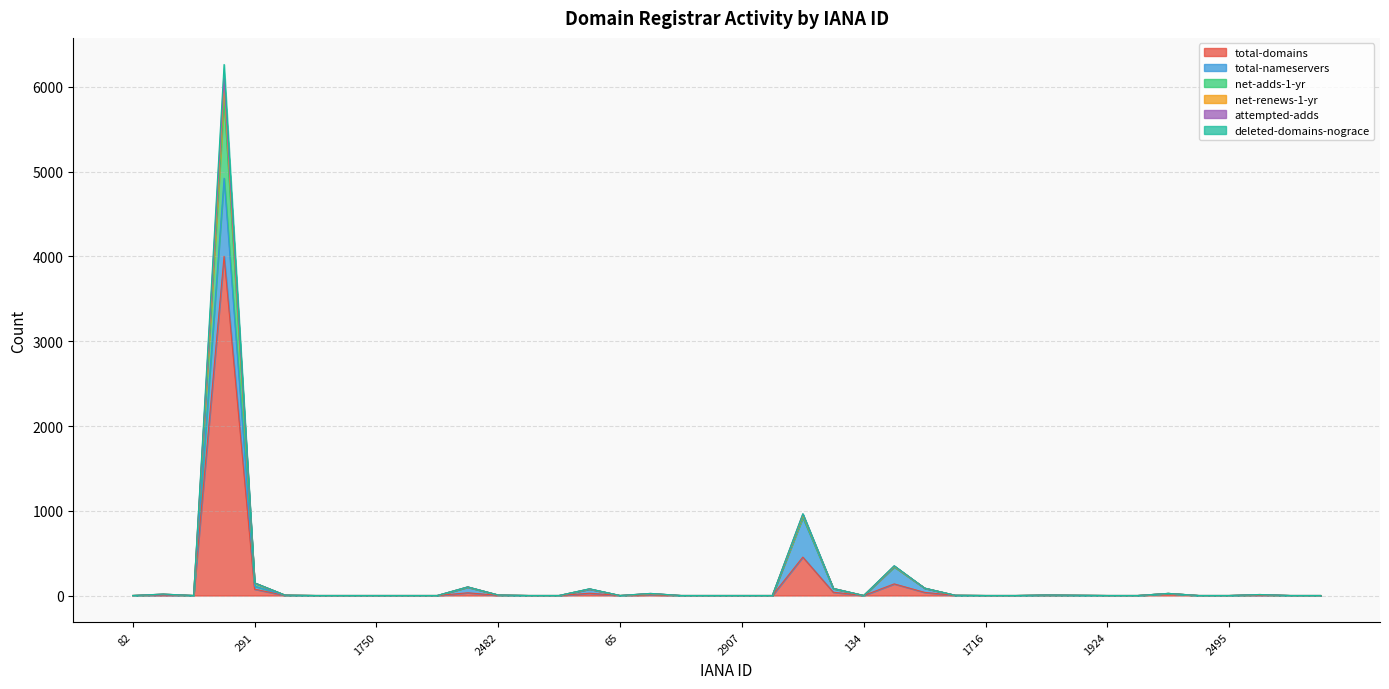

The total-domains series shows 2 at 2482. True or false?

True